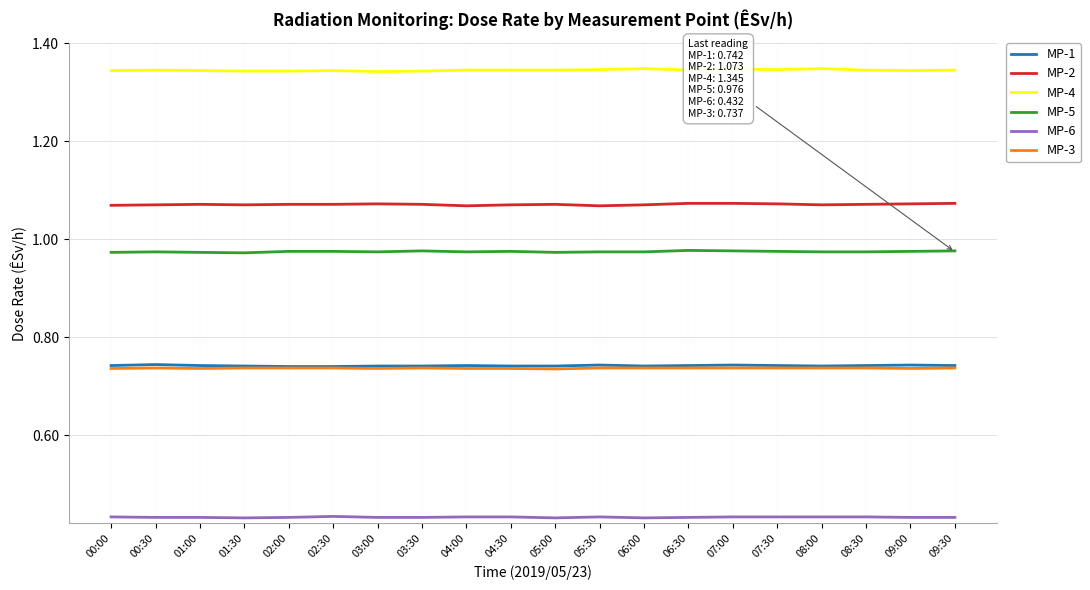

How many lines are shown in the chart?

6